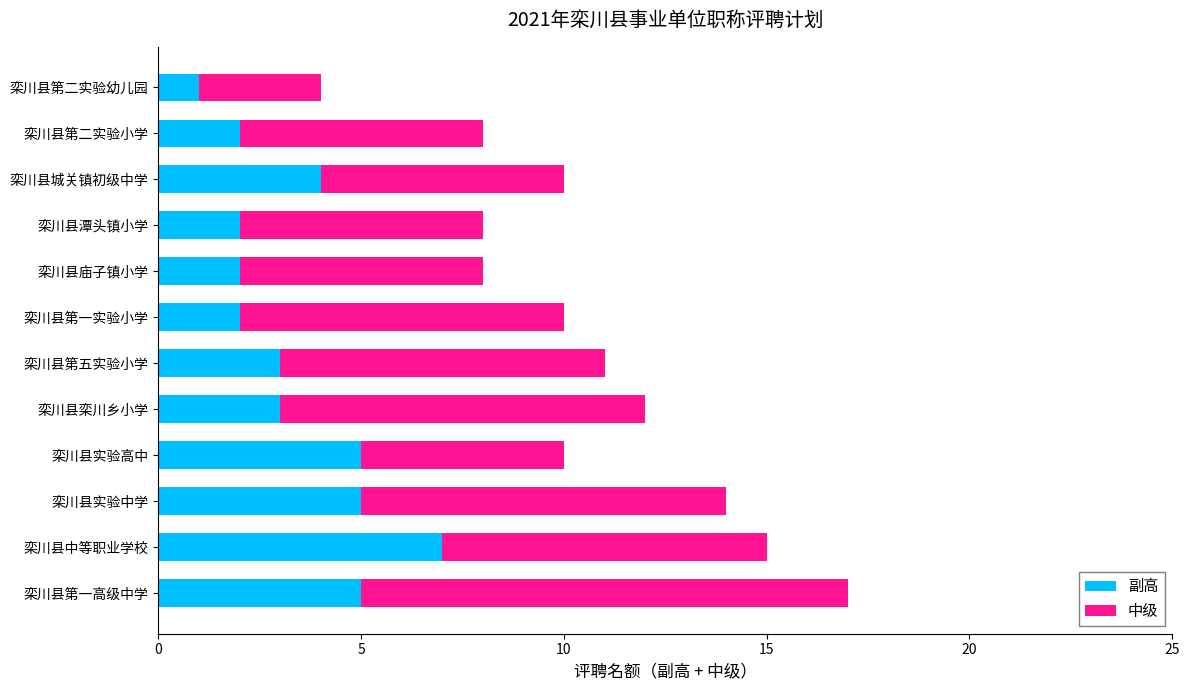

True or false: 副高 has a value of 1 at 栾川县第二实验幼儿园.

True